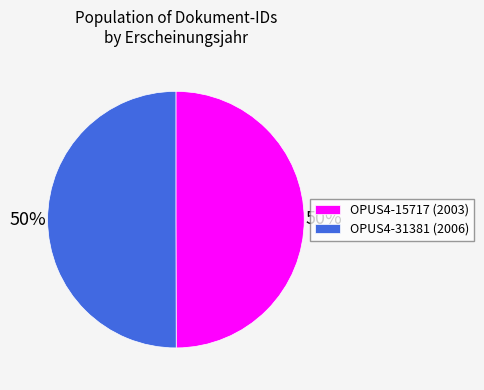

Approximately how many times larger is the value at OPUS4-15717 (2003) compared to OPUS4-31381 (2006)?

1.0